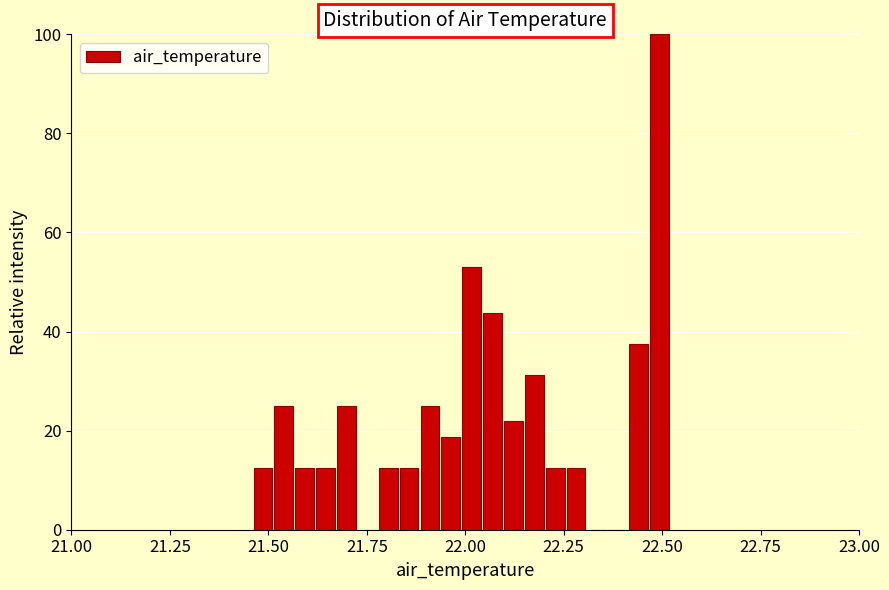

Around what value on the x-axis is the tallest bar? Give the approximate position of its centre, as read against the axis.

22.50